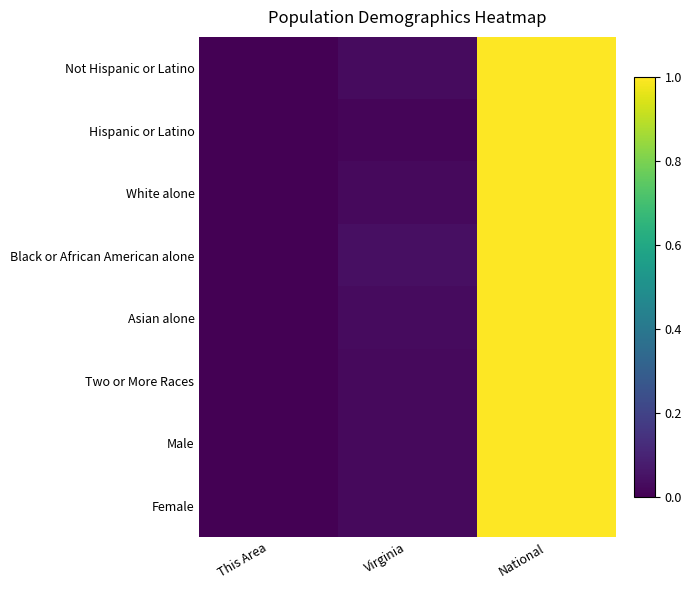

Rank the series by their maximum value, from highest to lowest.

Not Hispanic or Latino, Hispanic or Latino, White alone, Black or African American alone, Asian alone, Two or More Races, Male, Female